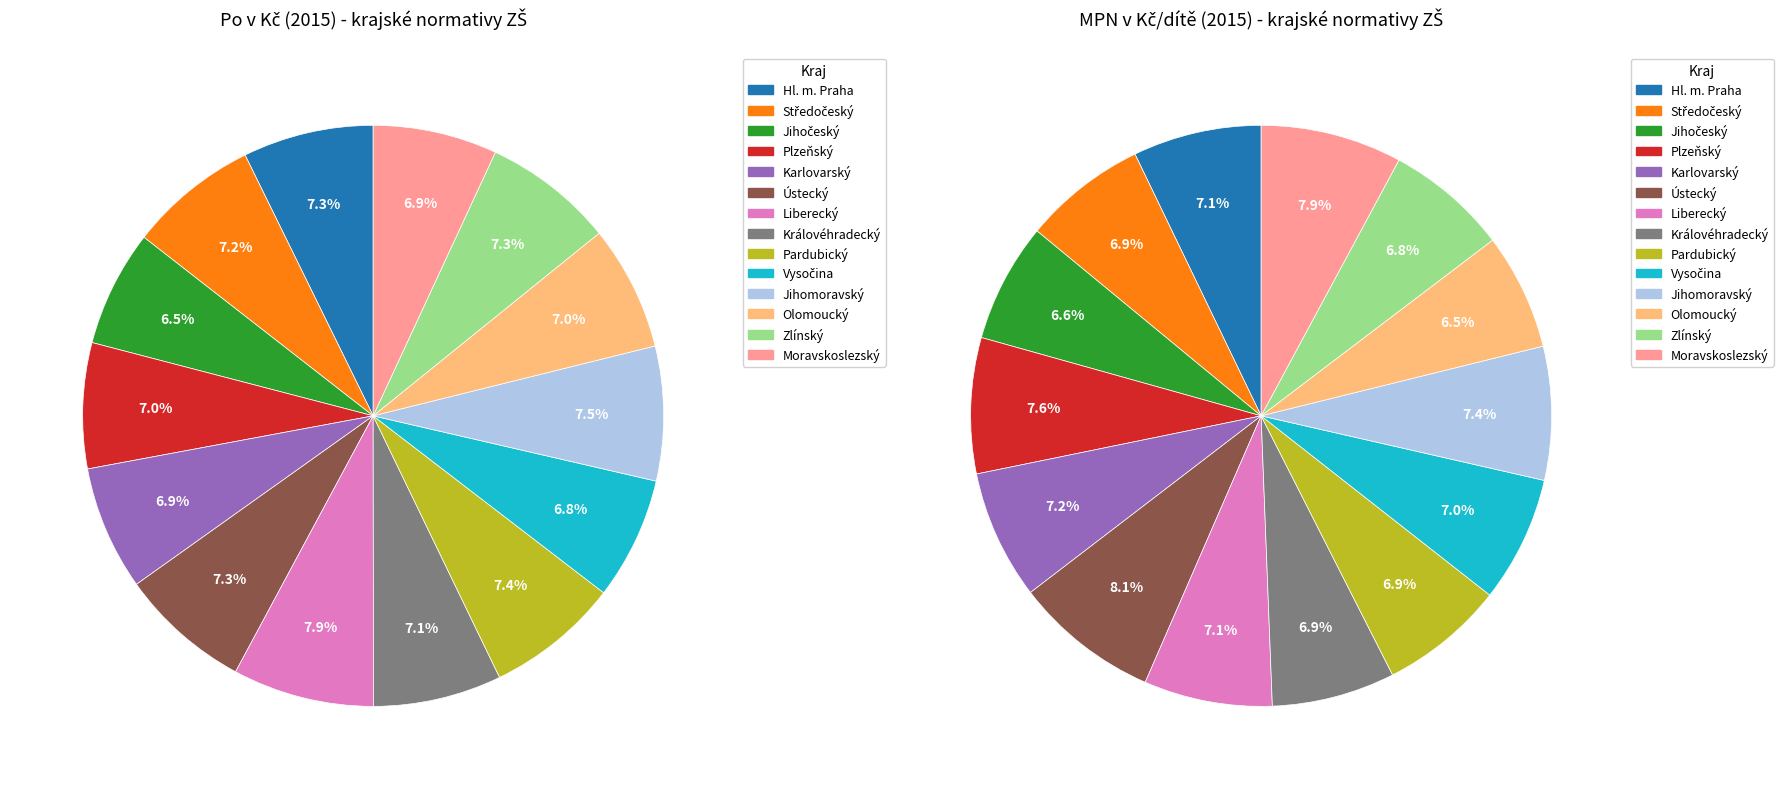

Approximately how many times larger is the value at Středočeský compared to Moravskoslezský?

1.0